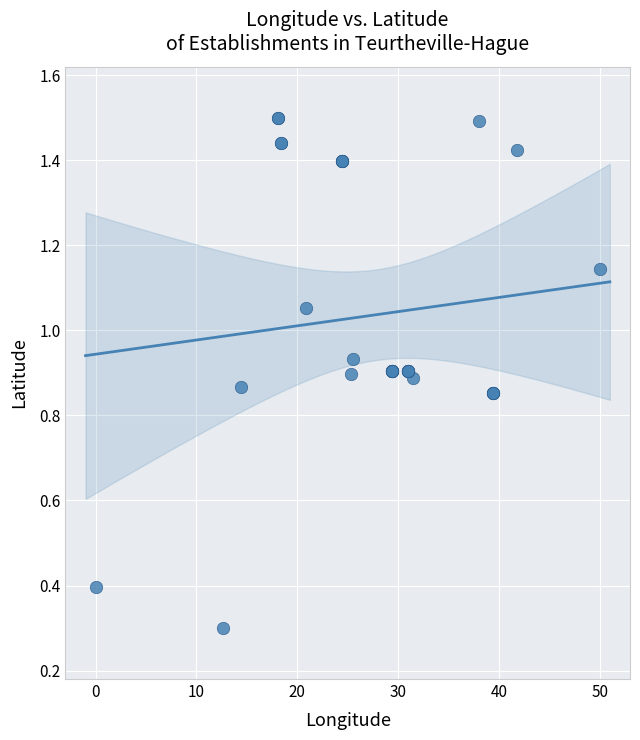

What Y value in the scatter plot is closest to 0?

0.3